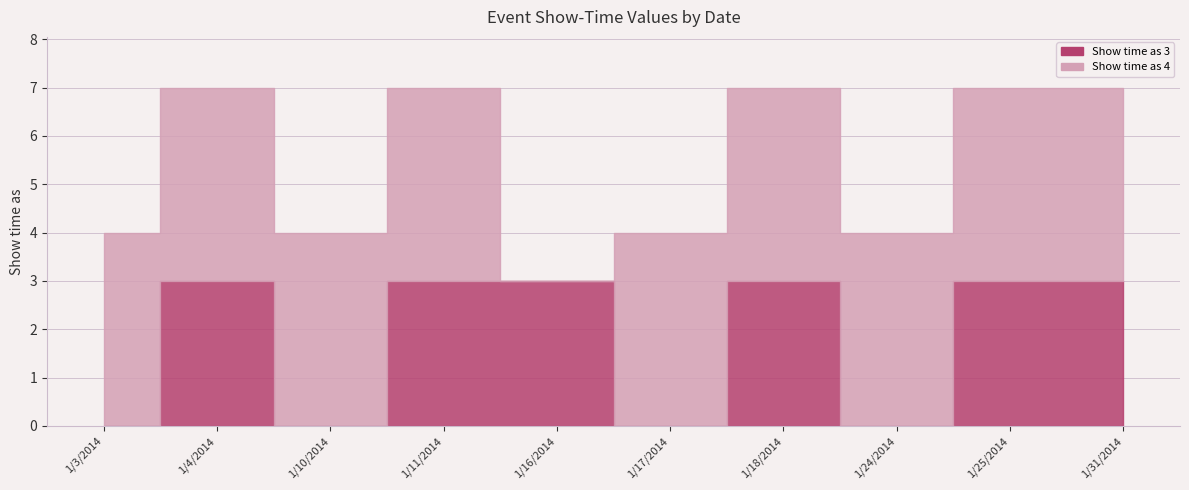

True or false: Show time as 3 and Show time as 4 cross at least once.

True